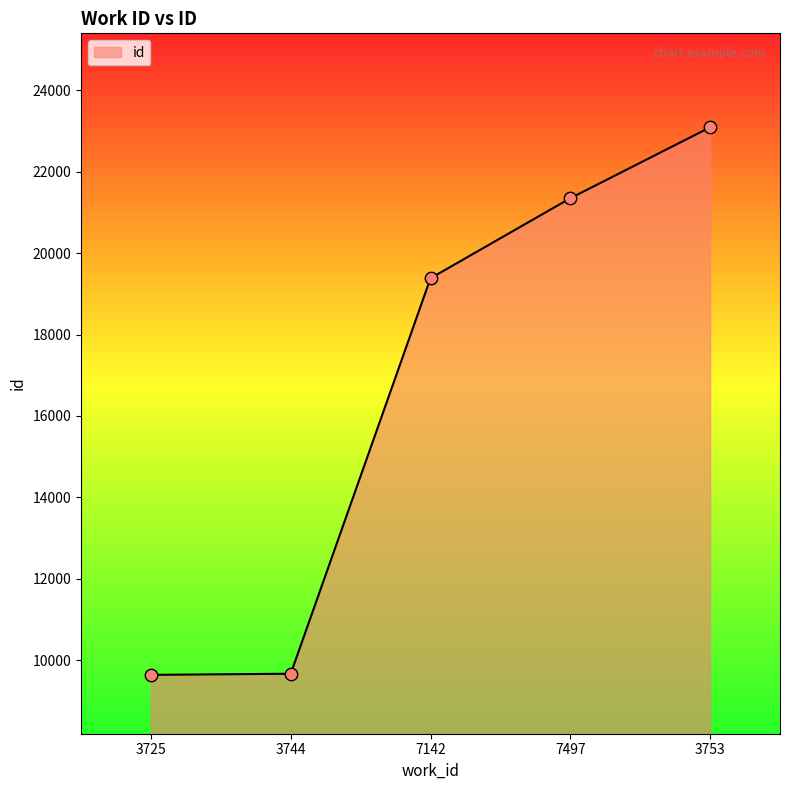

Which has a higher value, 3753 or 7497?

3753